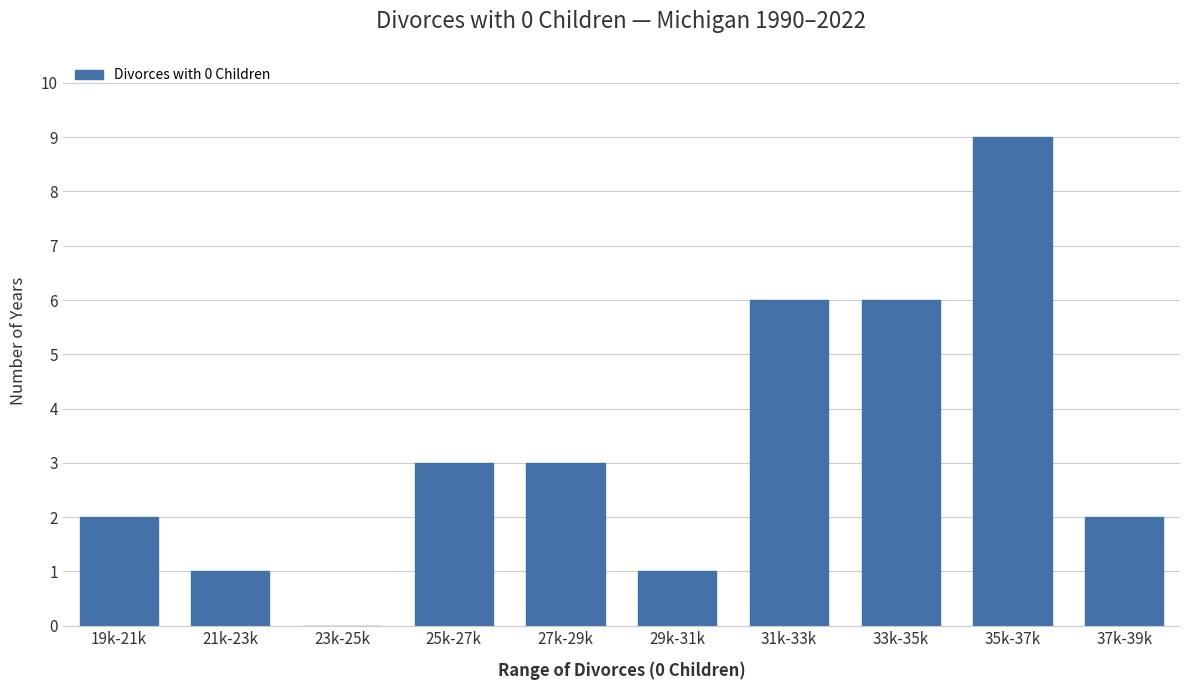

Reading right to left, transcribe all the data shown in this chart.

37k-39k=2	35k-37k=9	33k-35k=6	31k-33k=6	29k-31k=1	27k-29k=3	25k-27k=3	23k-25k=0	21k-23k=1	19k-21k=2